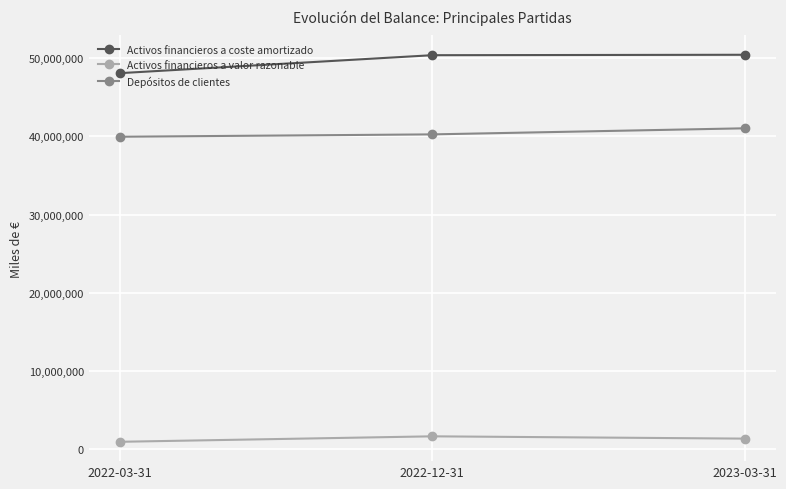

What are all the series names shown in the legend?

Activos financieros a coste amortizado, Activos financieros a valor razonable, Depósitos de clientes